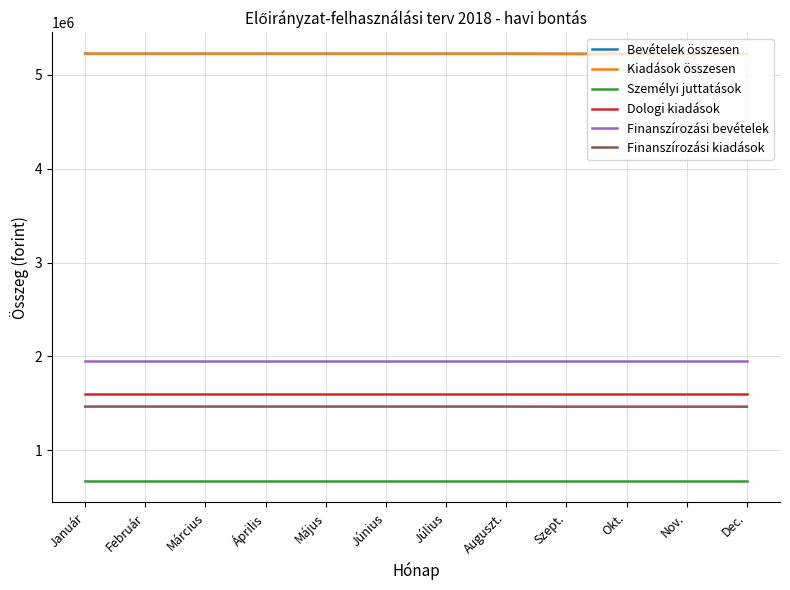

Is this an area chart (filled region under the line)?

No